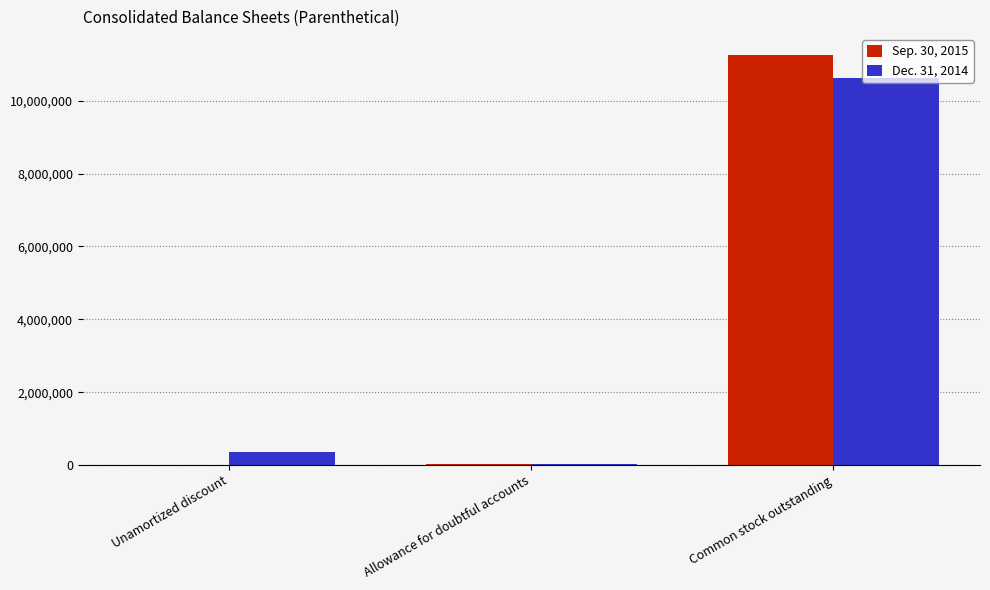

What are all the series names shown in the legend?

Sep. 30, 2015, Dec. 31, 2014